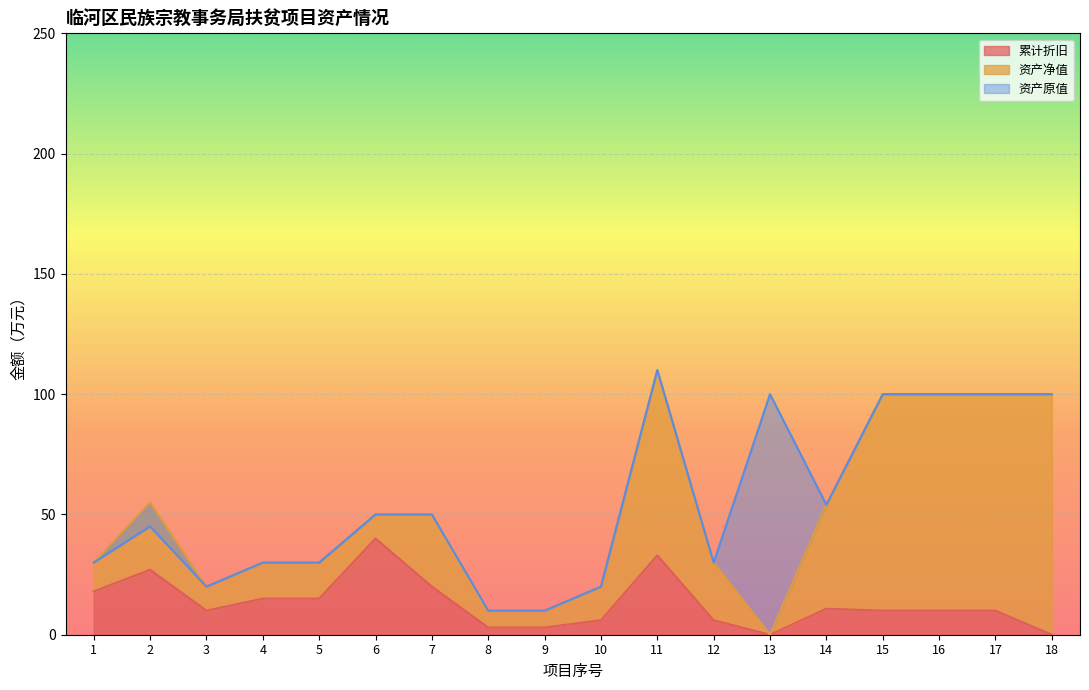

True or false: 资产原值 and 累计折旧 cross at least once.

False